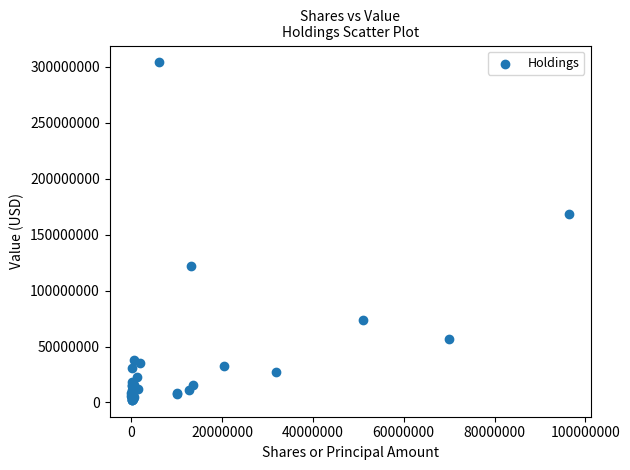

What Y value in the scatter plot is closest to 153032000?

168482000